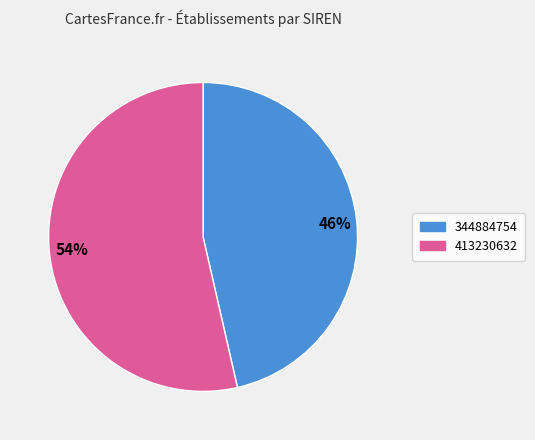

To the nearest percent, what is the combined percentage of 54% and 46%?

100%